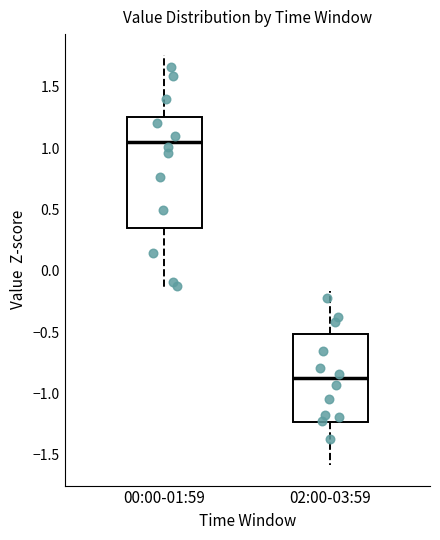

Which box is the tallest, from its lower edge to its upper edge?

00:00-01:59